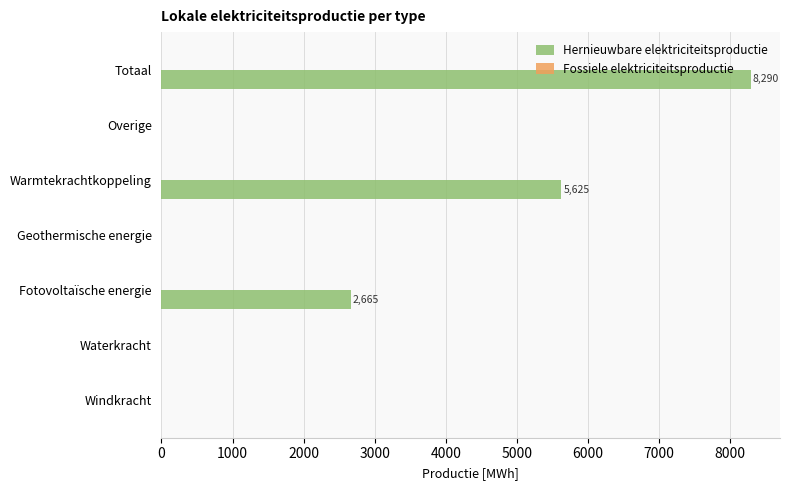

Which category has the highest value across all series?

Totaal